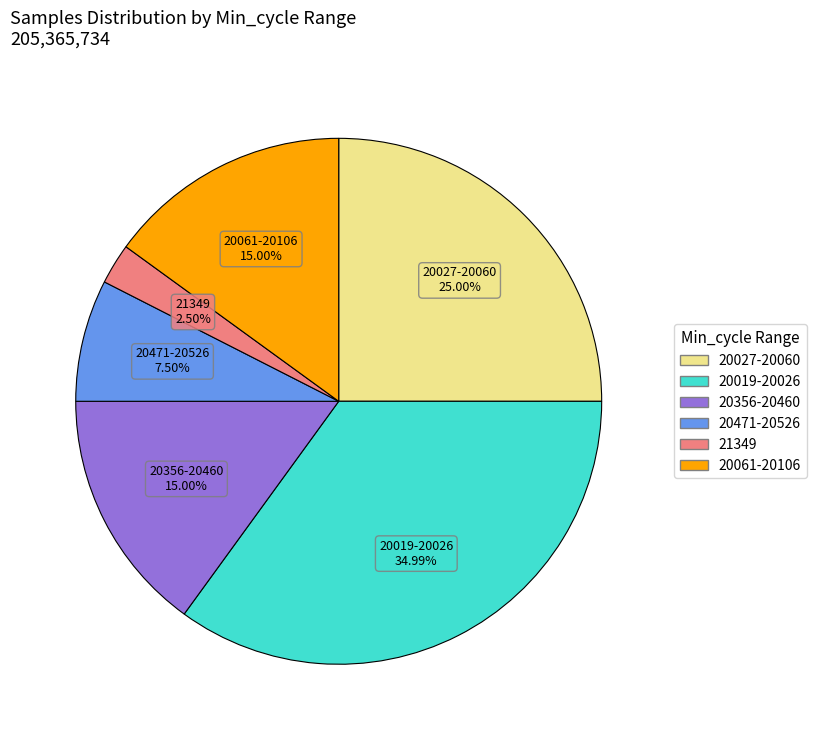

Is there a majority slice in this chart?

No